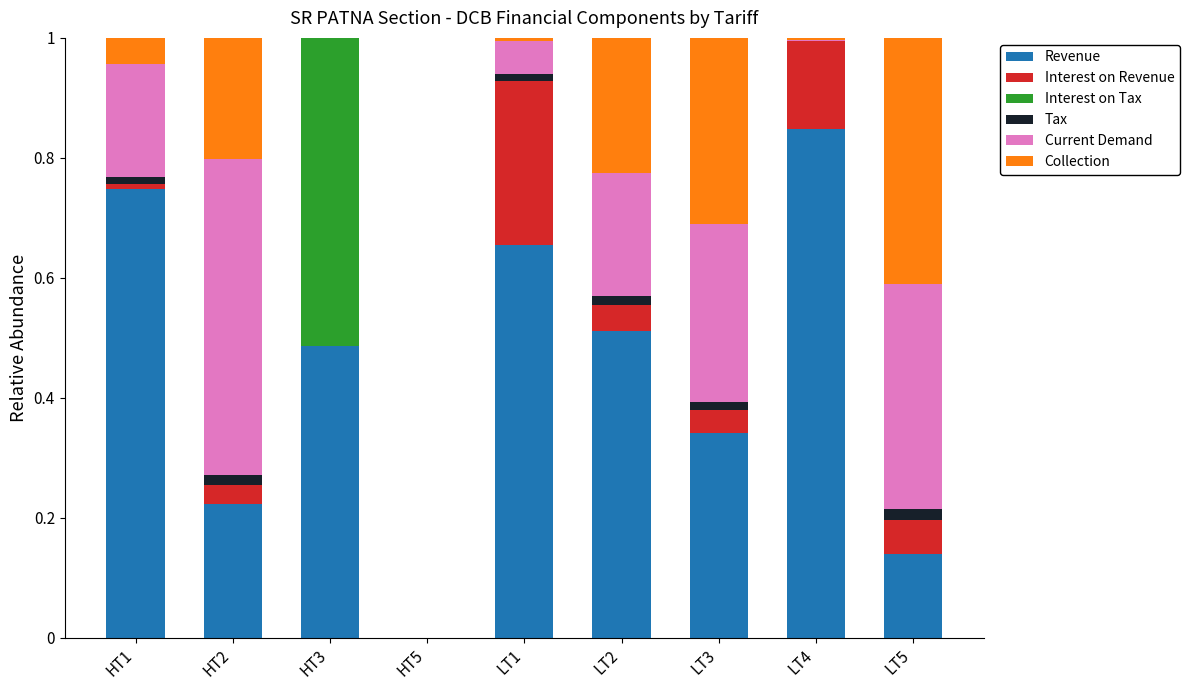

How many data points in Revenue are above 0?

8